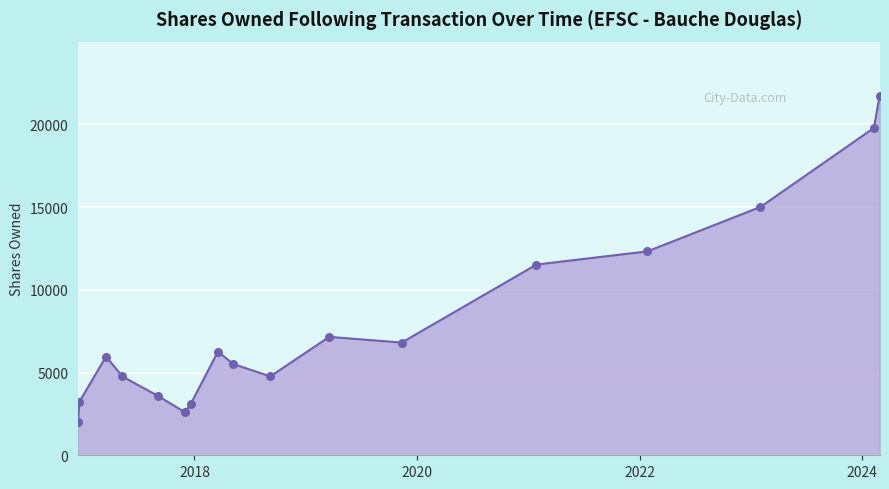

What is the maximum value shown in the chart?

21733